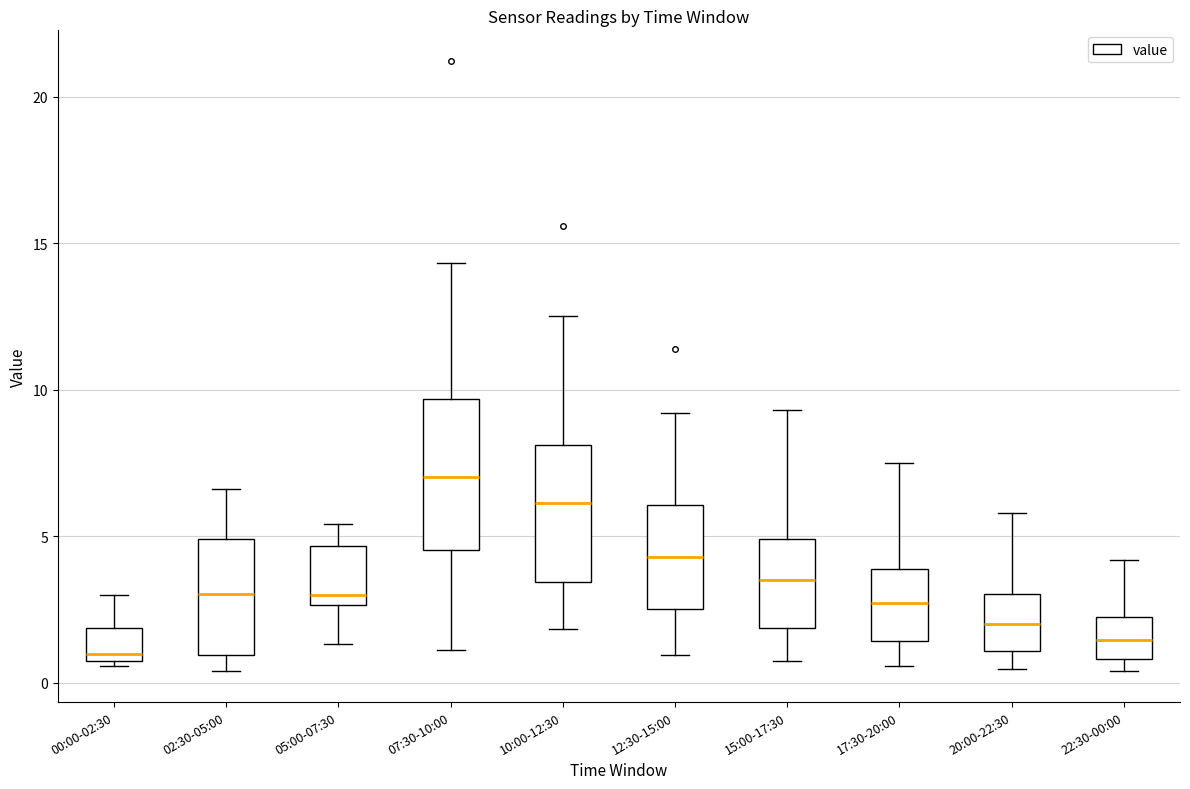

Reading left to right, read every box against the y-axis: the position of its median line, the range the box covers, and the ends of its whiskers. The values are not printed on the chart, so give them approximately, as read against the axis.

00:00-02:30: median 1.0, box 0.5 to 2.0, whiskers 0.5 (just below the box's lower edge) to 3.0
02:30-05:00: median 3.0, box 1.0 to 5.0, whiskers 0.5 to 6.5
05:00-07:30: median 3.0, box 2.5 to 4.5, whiskers 1.5 to 5.5
07:30-10:00: median 7.0, box 4.5 to 9.5, whiskers 1.0 to 14.5
10:00-12:30: median 6.0, box 3.5 to 8.0, whiskers 2.0 to 12.5
12:30-15:00: median 4.5, box 2.5 to 6.0, whiskers 1.0 to 9.0
15:00-17:30: median 3.5, box 2.0 to 5.0, whiskers 0.5 to 9.5
17:30-20:00: median 2.5, box 1.5 to 4.0, whiskers 0.5 to 7.5
20:00-22:30: median 2.0, box 1.0 to 3.0, whiskers 0.5 to 6.0
22:30-00:00: median 1.5, box 1.0 to 2.5, whiskers 0.5 to 4.0